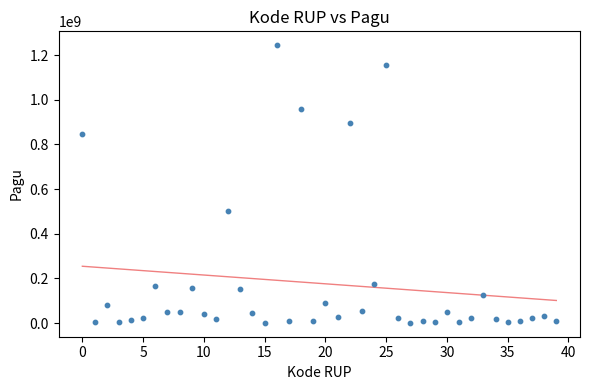

What Y value in the scatter plot is closest to 622840000?

499932000